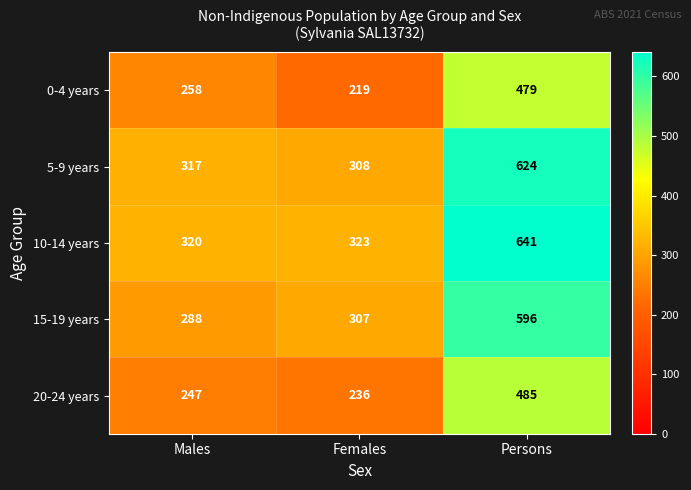

Reading left to right, what are all the values shown in this chart?

0-4 years: 258	219	479
5-9 years: 317	308	624
10-14 years: 320	323	641
15-19 years: 288	307	596
20-24 years: 247	236	485